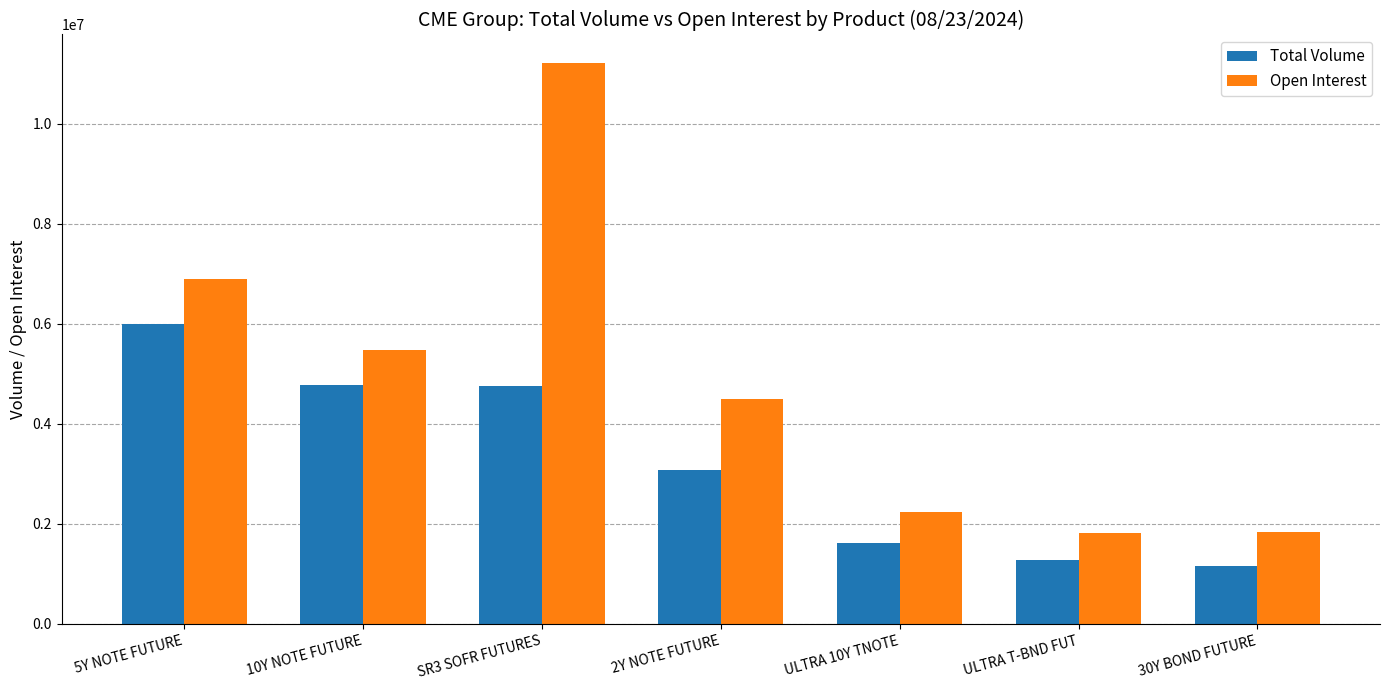

At which category is the sum across all series the highest?

SR3 SOFR FUTURES